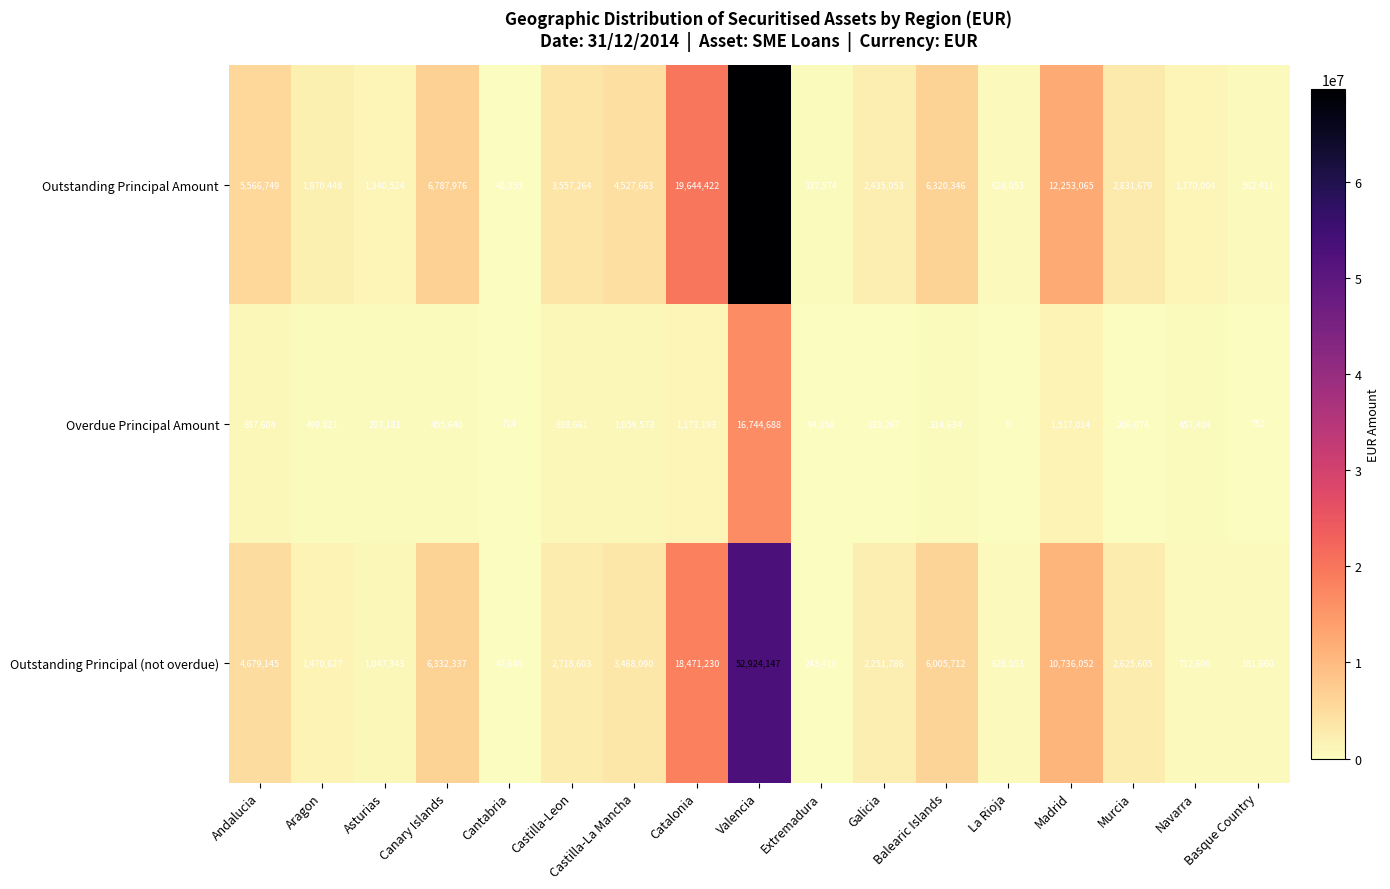

What value does the Outstanding Principal Amount series have at Asturias?

1340524